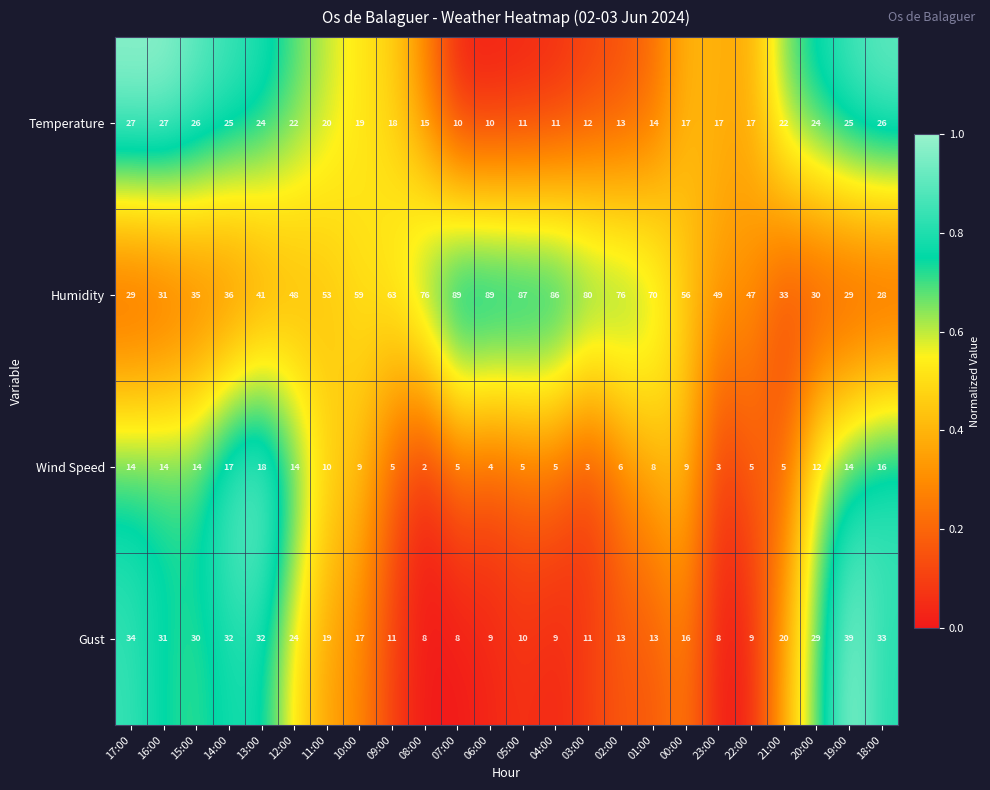

What is the total value across all series at 04:00?

111